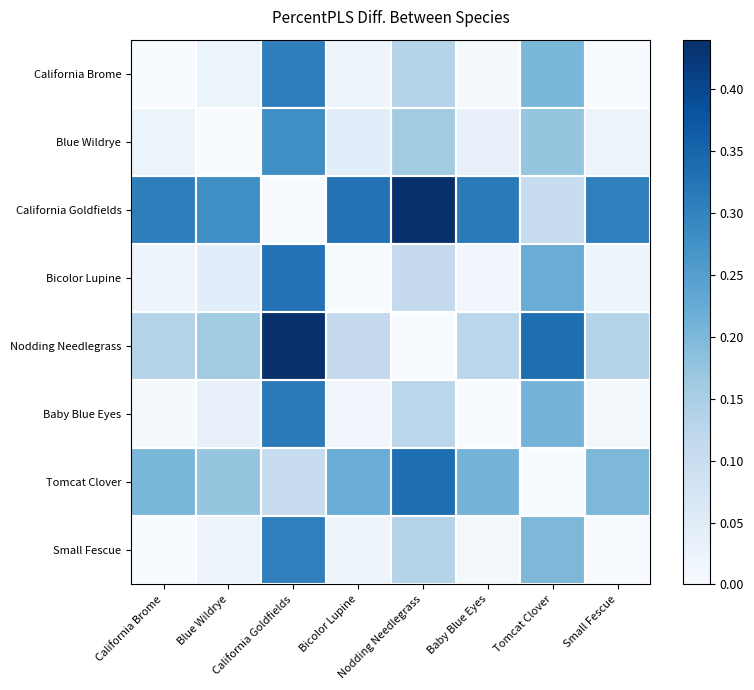

Reading right to left, transcribe all the data shown in this chart.

California Brome: Small Fescue=0.0	Tomcat Clover=0.2	Baby Blue Eyes=0.0	Nodding Needlegrass=0.1	Bicolor Lupine=0.0	California Goldfields=0.3	Blue Wildrye=0.0	California Brome=0.0
Blue Wildrye: Small Fescue=0.0	Tomcat Clover=0.2	Baby Blue Eyes=0.0	Nodding Needlegrass=0.2	Bicolor Lupine=0.0	California Goldfields=0.3	Blue Wildrye=0.0	California Brome=0.0
California Goldfields: Small Fescue=0.3	Tomcat Clover=0.1	Baby Blue Eyes=0.3	Nodding Needlegrass=0.4	Bicolor Lupine=0.3	California Goldfields=0.0	Blue Wildrye=0.3	California Brome=0.3
Bicolor Lupine: Small Fescue=0.0	Tomcat Clover=0.2	Baby Blue Eyes=0.0	Nodding Needlegrass=0.1	Bicolor Lupine=0.0	California Goldfields=0.3	Blue Wildrye=0.0	California Brome=0.0
Nodding Needlegrass: Small Fescue=0.1	Tomcat Clover=0.3	Baby Blue Eyes=0.1	Nodding Needlegrass=0.0	Bicolor Lupine=0.1	California Goldfields=0.4	Blue Wildrye=0.2	California Brome=0.1
Baby Blue Eyes: Small Fescue=0.0	Tomcat Clover=0.2	Baby Blue Eyes=0.0	Nodding Needlegrass=0.1	Bicolor Lupine=0.0	California Goldfields=0.3	Blue Wildrye=0.0	California Brome=0.0
Tomcat Clover: Small Fescue=0.2	Tomcat Clover=0.0	Baby Blue Eyes=0.2	Nodding Needlegrass=0.3	Bicolor Lupine=0.2	California Goldfields=0.1	Blue Wildrye=0.2	California Brome=0.2
Small Fescue: Small Fescue=0.0	Tomcat Clover=0.2	Baby Blue Eyes=0.0	Nodding Needlegrass=0.1	Bicolor Lupine=0.0	California Goldfields=0.3	Blue Wildrye=0.0	California Brome=0.0